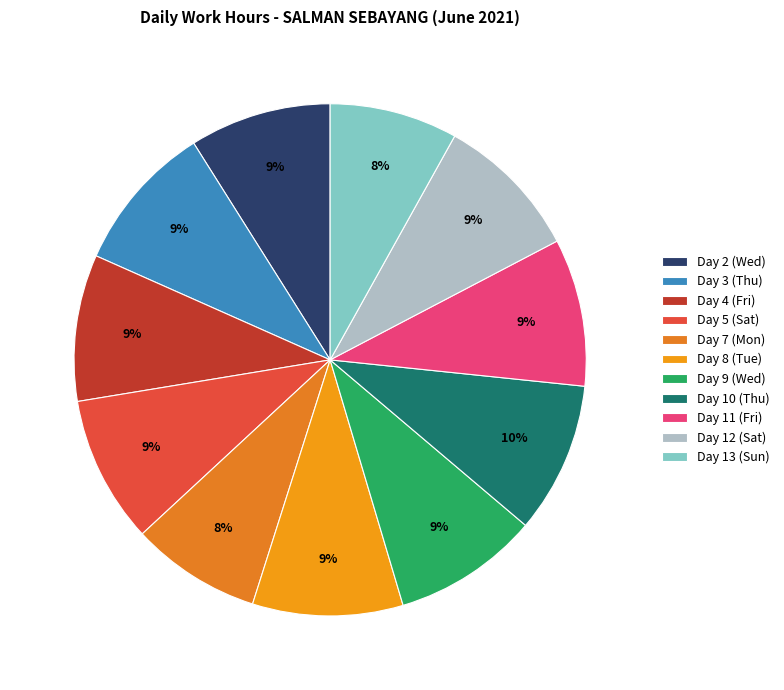

Is it true that Day 11 (Fri) is 9% of the pie?

True